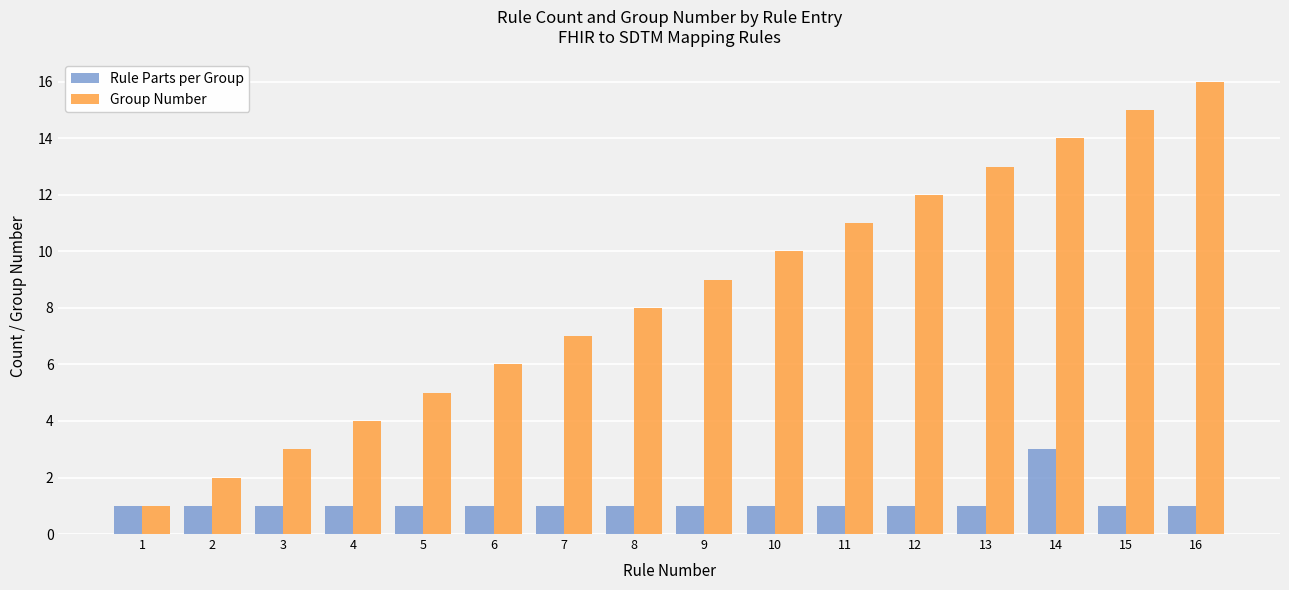

What is the lowest value of the Rule Parts per Group series?

1